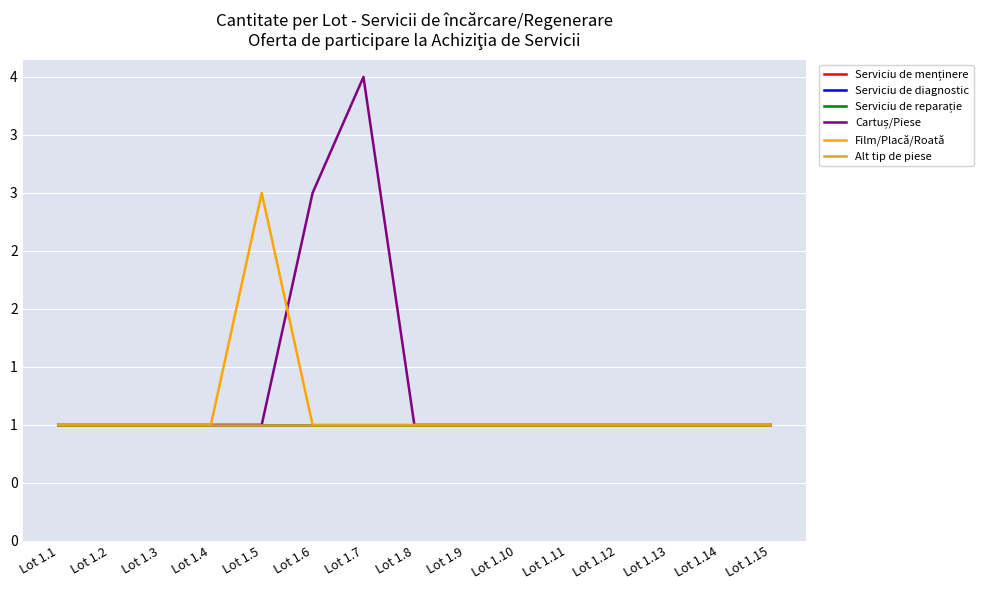

What is the maximum value shown in the chart?

4